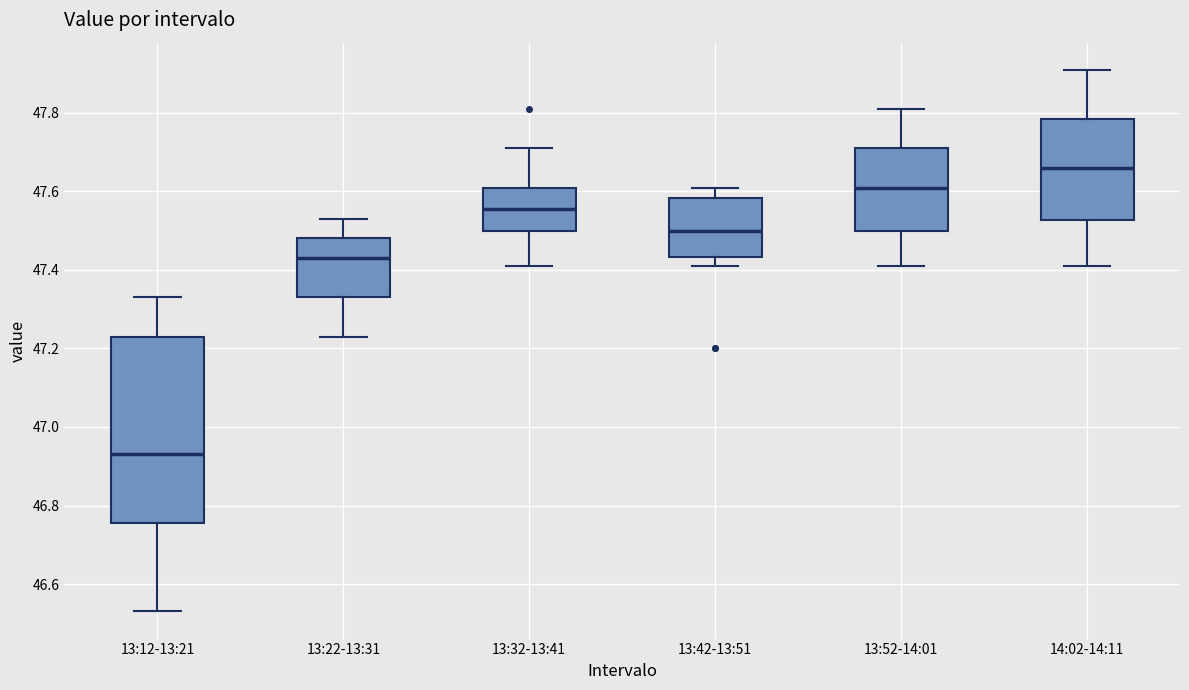

Reading left to right, read every box against the y-axis: the position of its median line, the range the box covers, and the ends of its whiskers. The values are not printed on the chart, so give them approximately, as read against the axis.

13:12-13:21: median 46.94, box 46.76 to 47.24, whiskers 46.54 to 47.34
13:22-13:31: median 47.44, box 47.34 to 47.48, whiskers 47.24 to 47.54
13:32-13:41: median 47.56, box 47.50 to 47.62, whiskers 47.42 to 47.72
13:42-13:51: median 47.50, box 47.44 to 47.58, whiskers 47.42 to 47.62
13:52-14:01: median 47.62, box 47.50 to 47.72, whiskers 47.42 to 47.82
14:02-14:11: median 47.66, box 47.52 to 47.78, whiskers 47.42 to 47.92